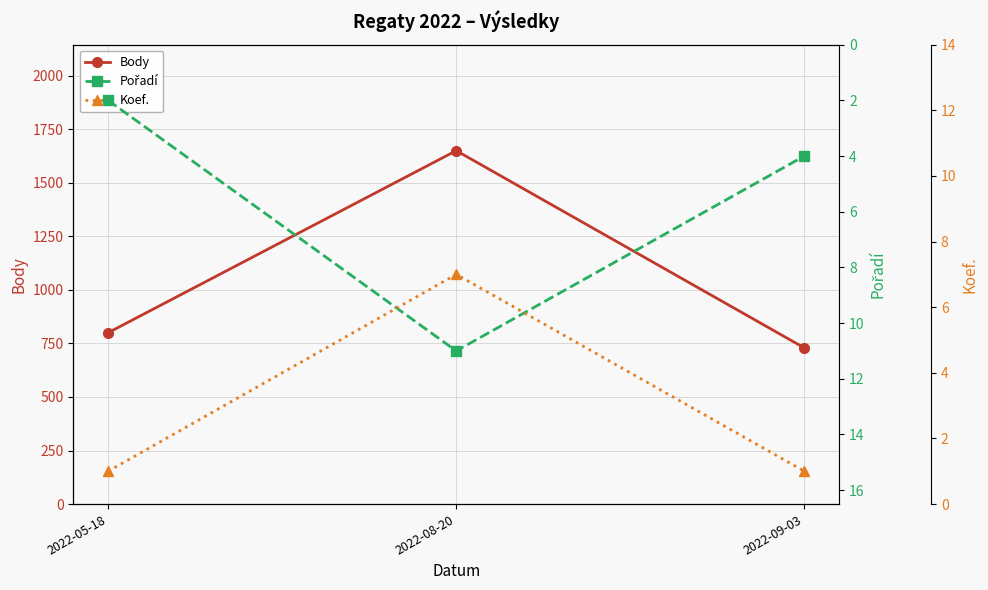

True or false: Koef. has a value of 0 at 2022-05-18.

False